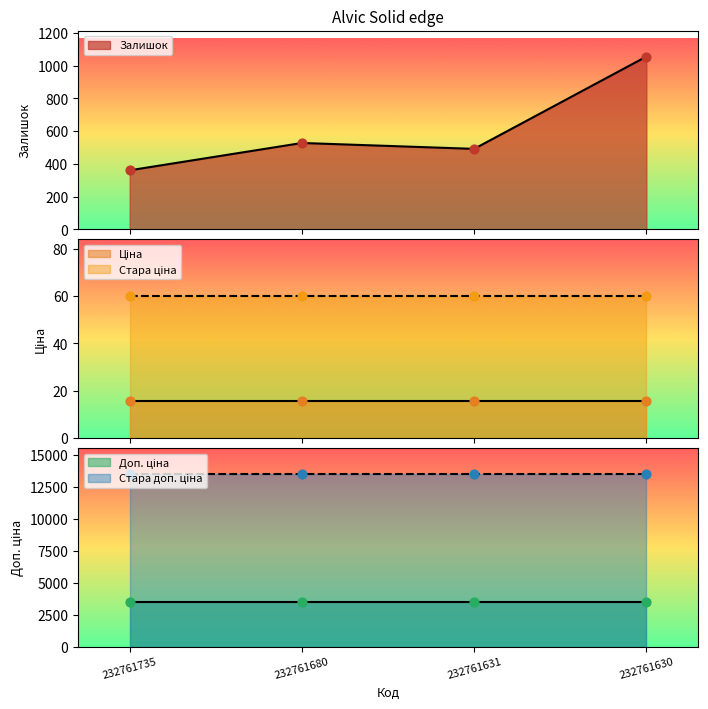

What are all the series names shown in the legend?

Залишок, Ціна, Стара ціна, Доп. ціна, Стара доп. ціна